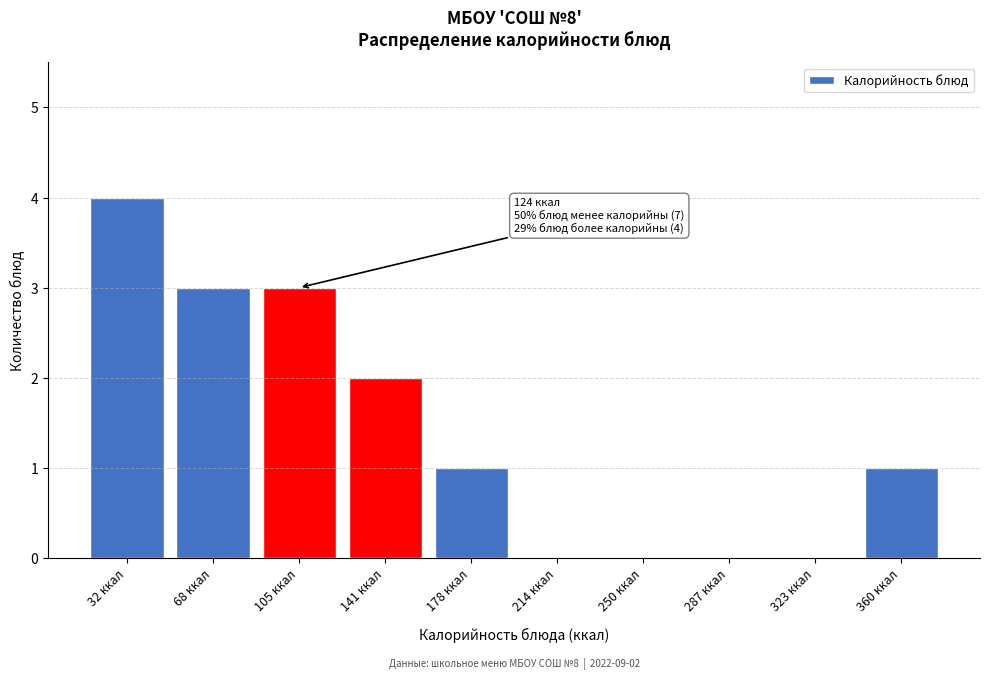

Reading right to left, extract all data points from this chart.

360 ккал=1	323 ккал=0	287 ккал=0	250 ккал=0	214 ккал=0	178 ккал=1	141 ккал=2	105 ккал=3	68 ккал=3	32 ккал=4